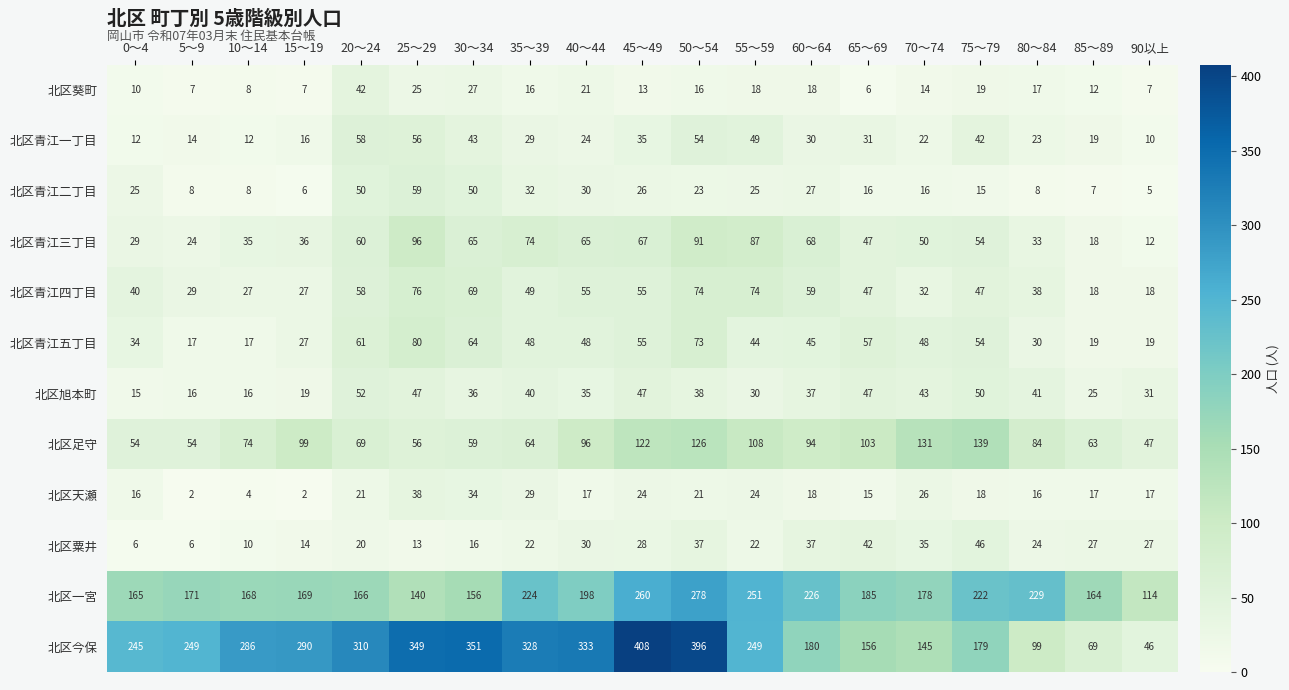

Where does the 北区青江二丁目 series first go above 23?

0～4